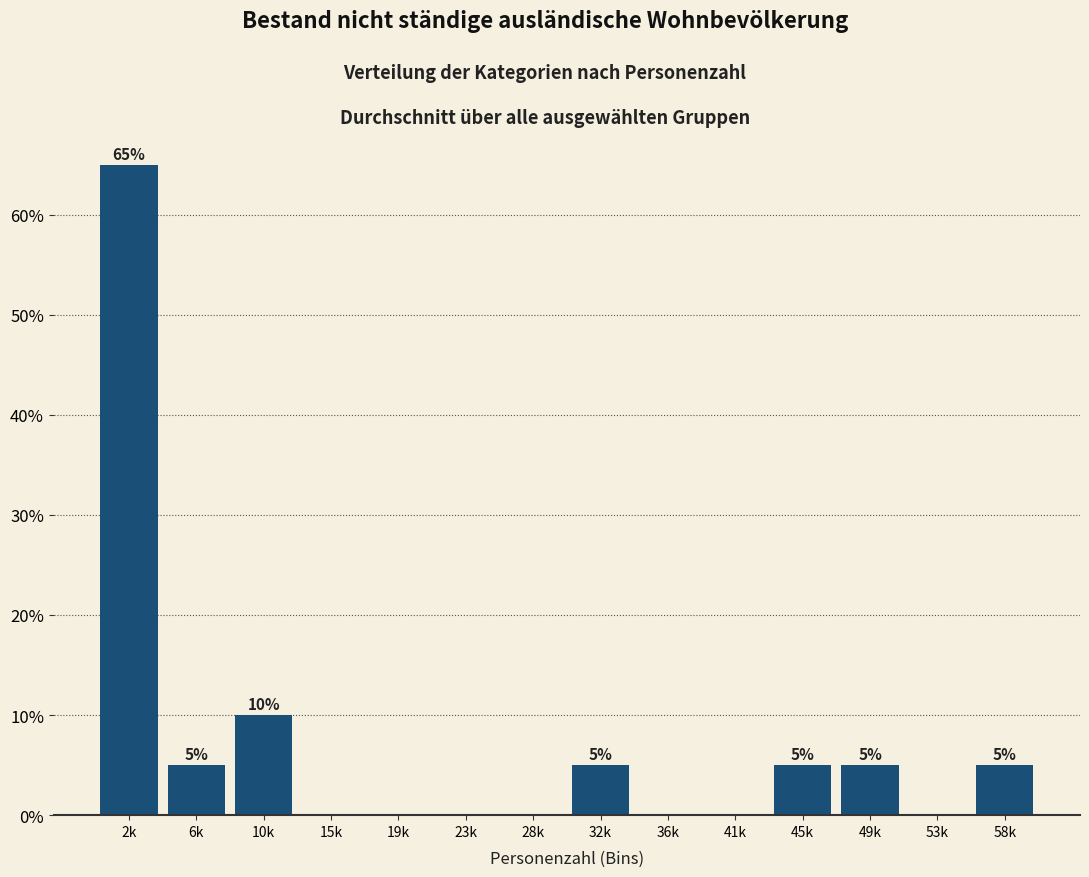

Reading right to left, transcribe all the data shown in this chart.

58k=5	53k=0	49k=5	45k=5	41k=0	36k=0	32k=5	28k=0	23k=0	19k=0	15k=0	10k=10	6k=5	2k=65